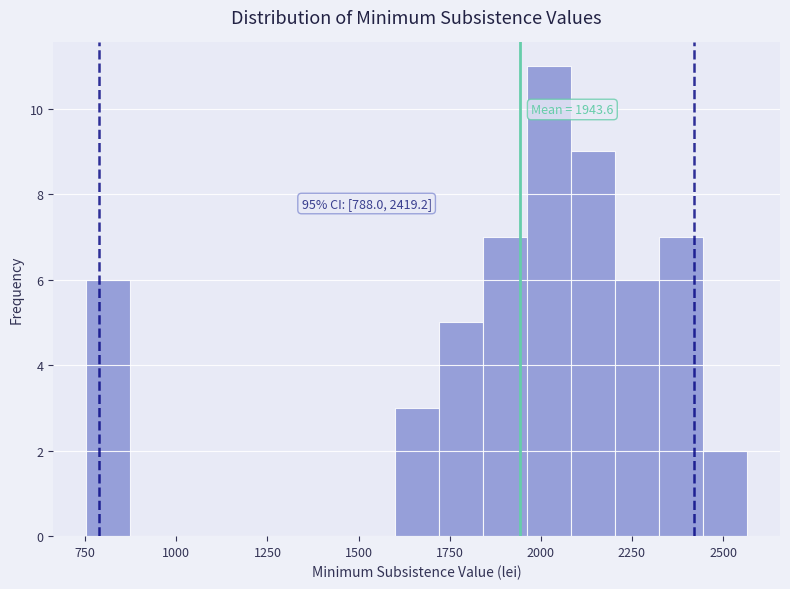

Read against the x-axis, roughly where is the centre of the tallest bar?

2000